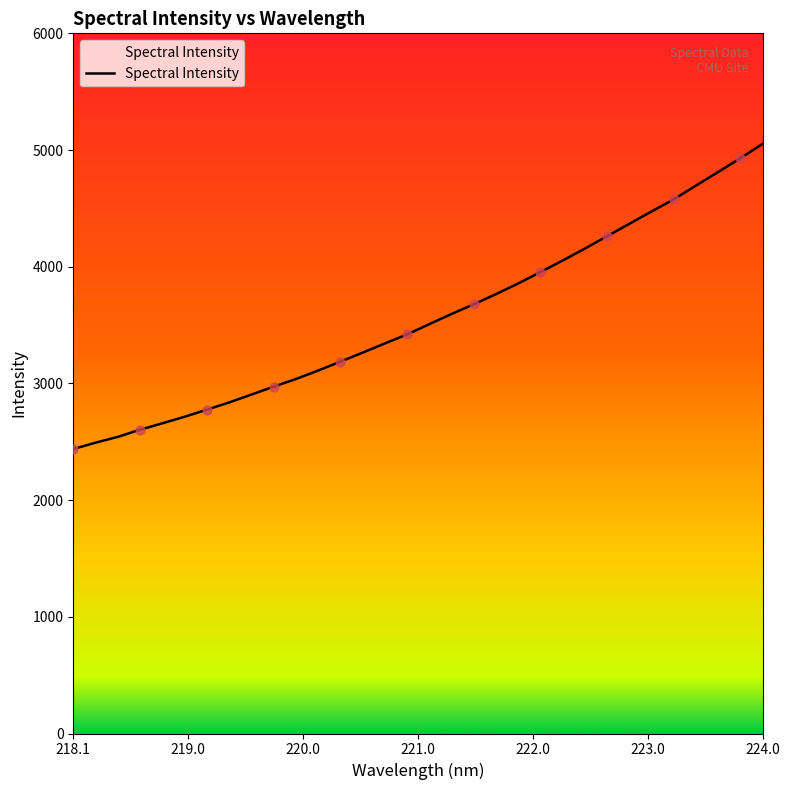

What is the minimum value shown in the chart?

2437.7